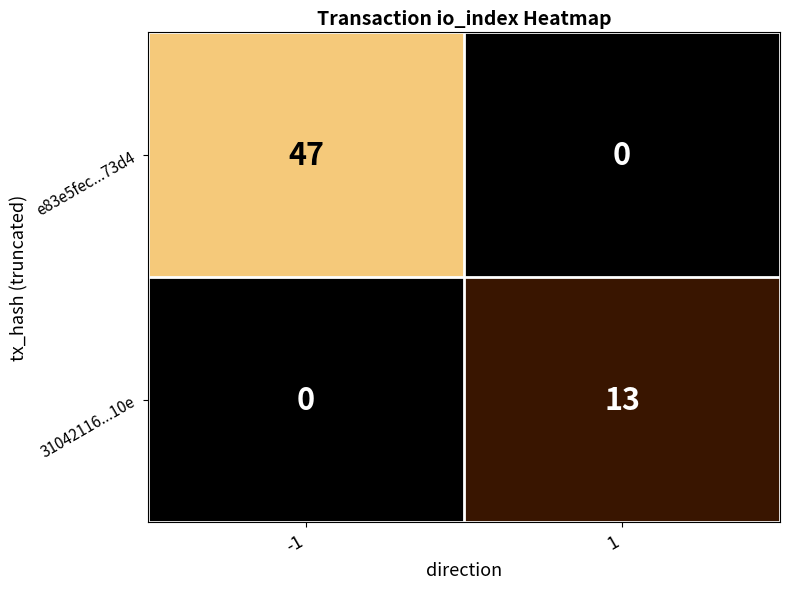

What is the total value across all series at 1?

13